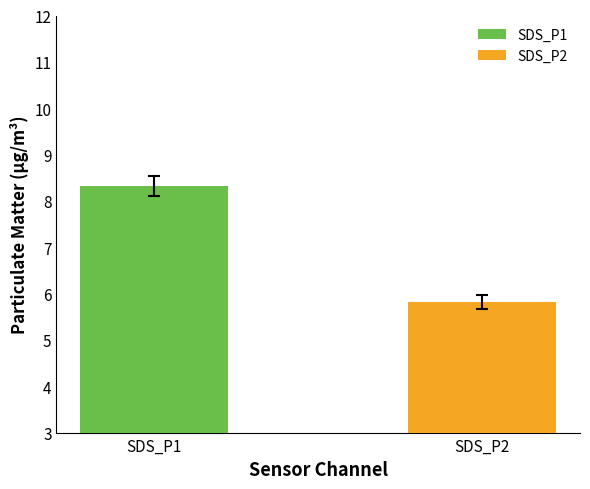

At which label does the data first exceed 8?

SDS_P1